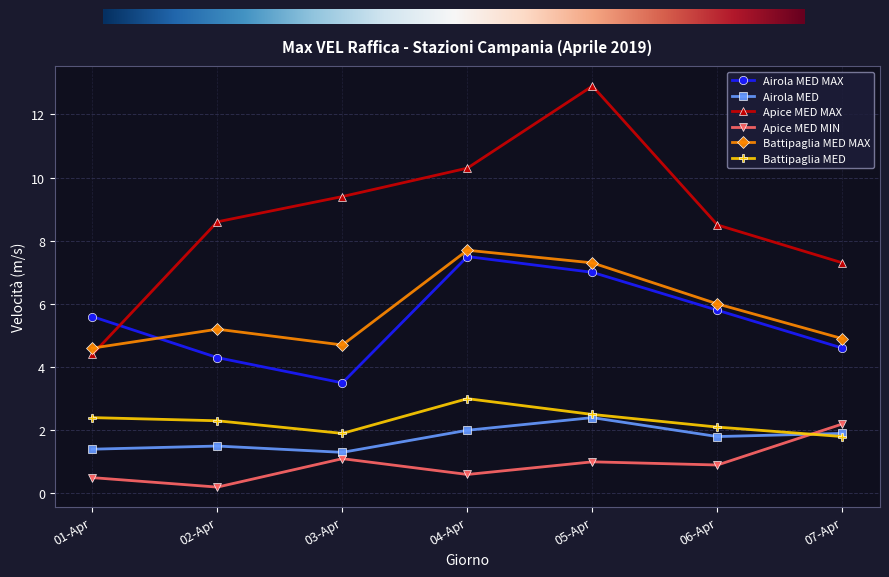

True or false: Airola MED MAX and Airola MED intersect in this chart.

False